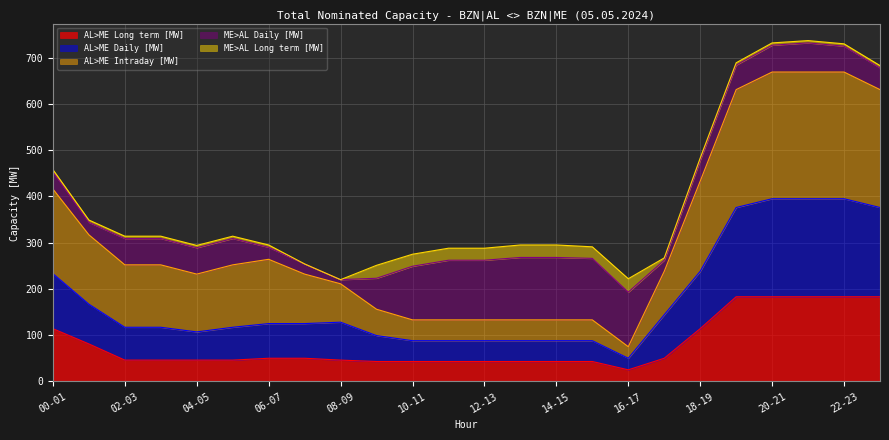

At which label does AL>ME Long term [MW] reach its peak?

19-20